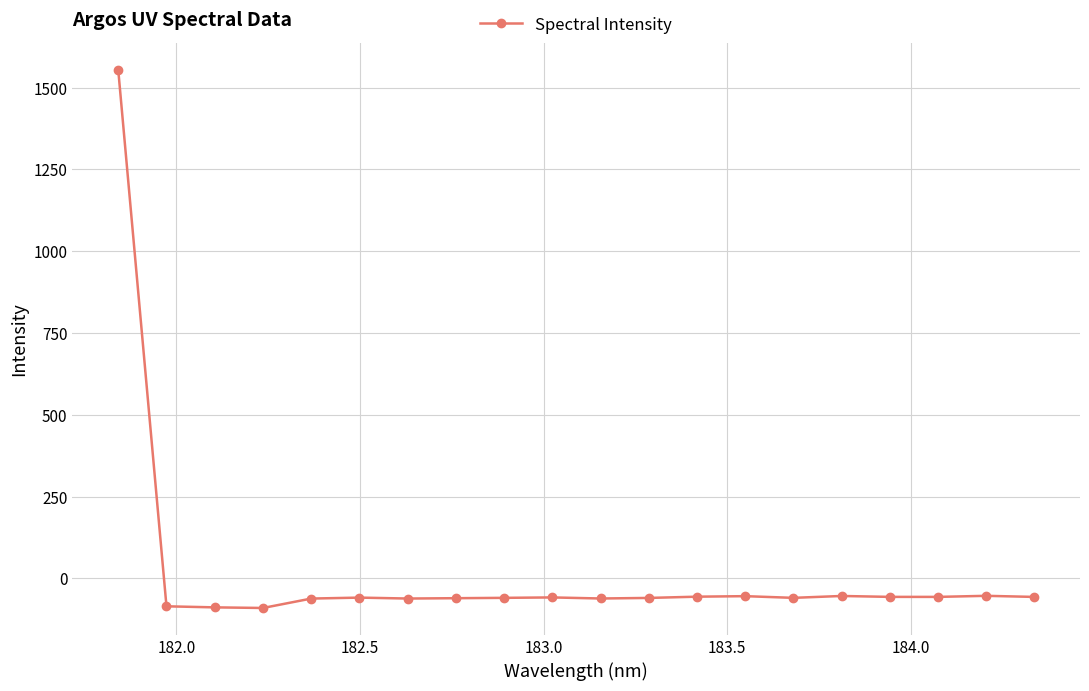

What is the difference between the maximum and minimum values?

1645.5